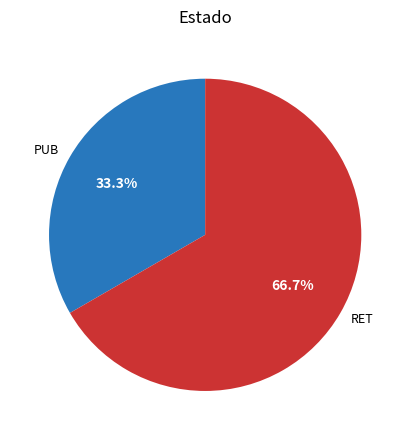

Is there a majority slice in this chart?

Yes